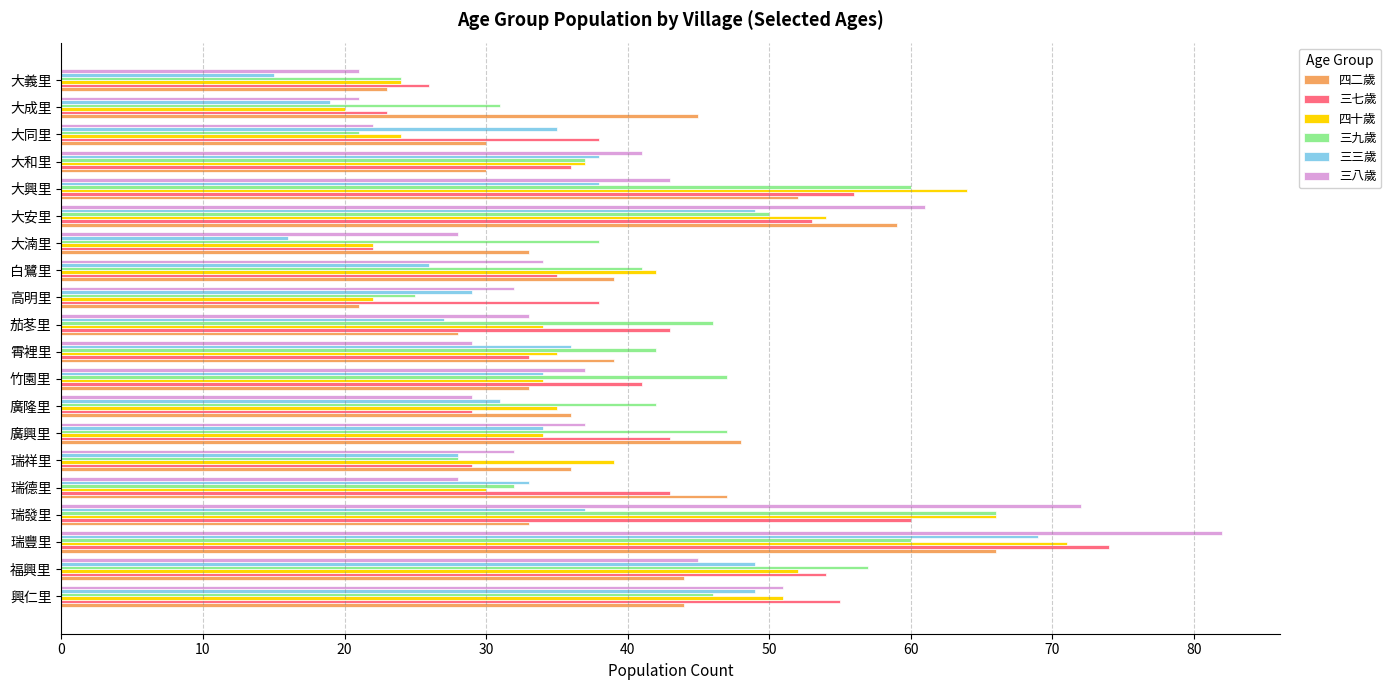

Is the value of 三七歲 at 霄裡里 greater than the value of 四二歲 at 大和里?

Yes